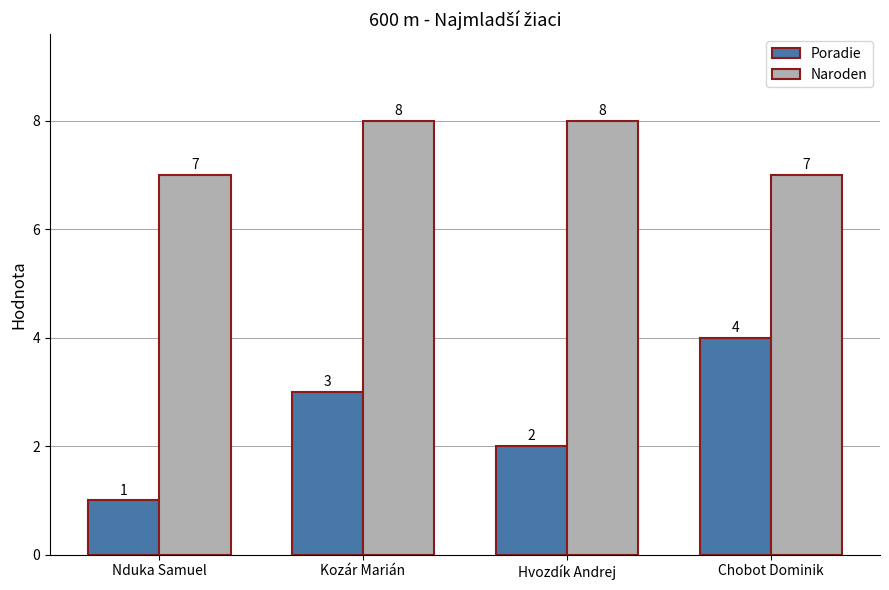

How many bars are there in total?

8